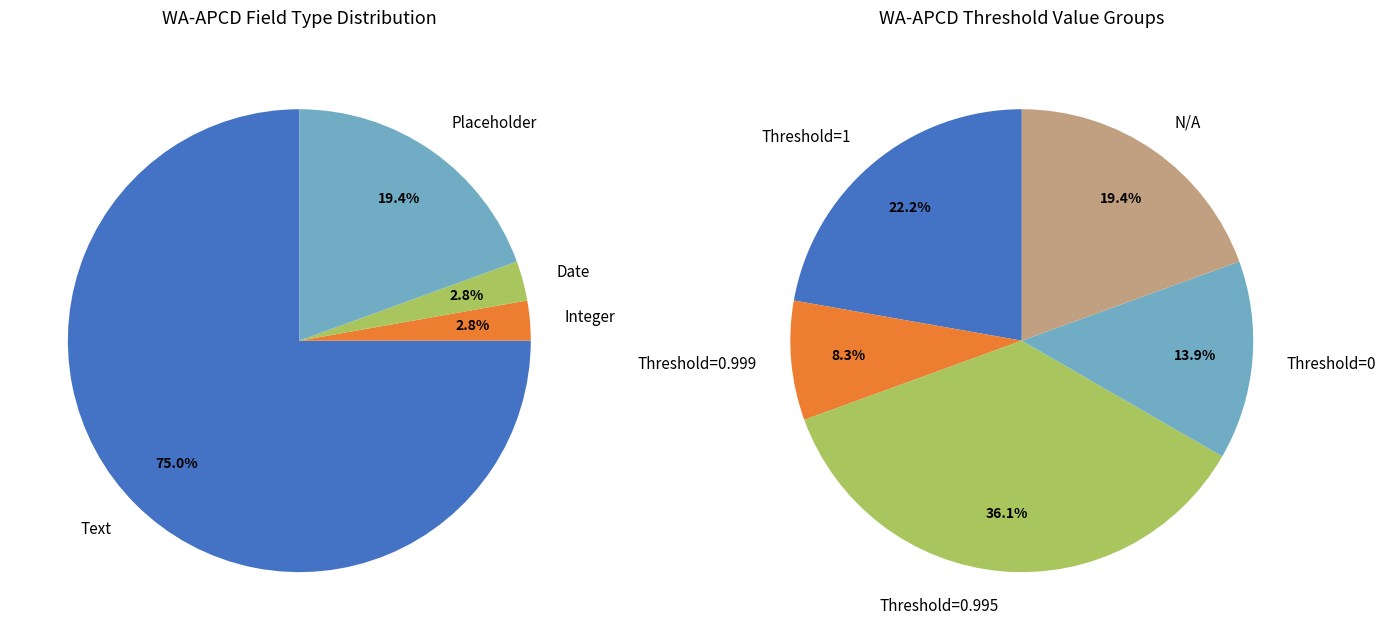

What is the majority slice?

Text